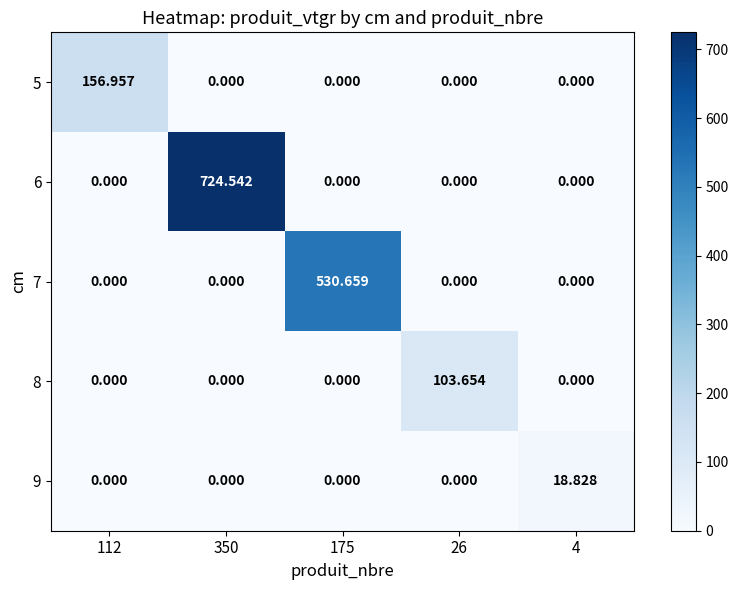

Is the value of 7 at 26 greater than the value of 9 at 4?

No